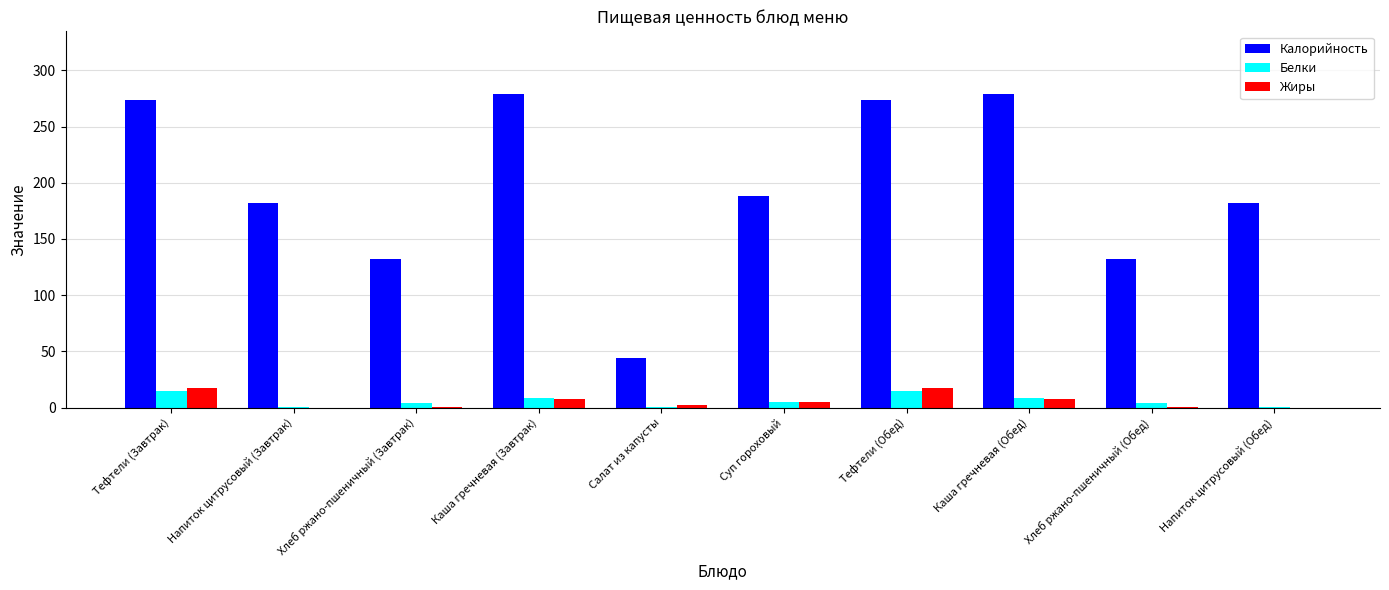

What are all the series names shown in the legend?

Калорийность, Белки, Жиры